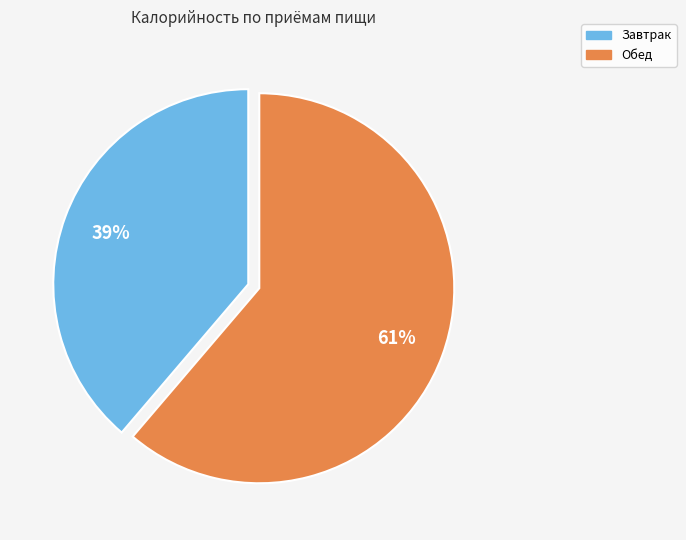

To the nearest percent, what is the difference between the largest and smallest slice percentages?

22%